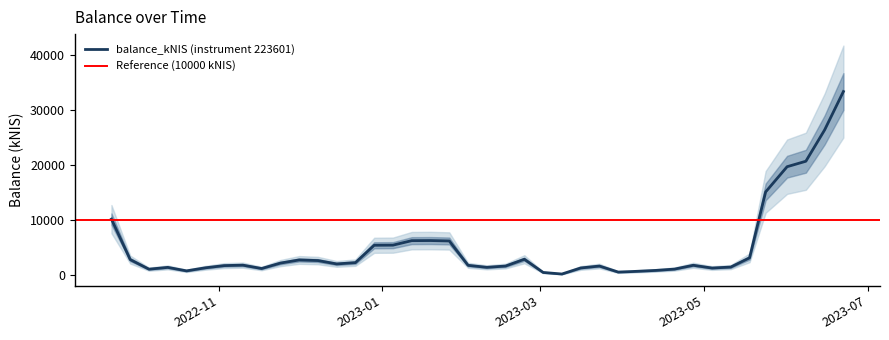

How many lines are shown in the chart?

1